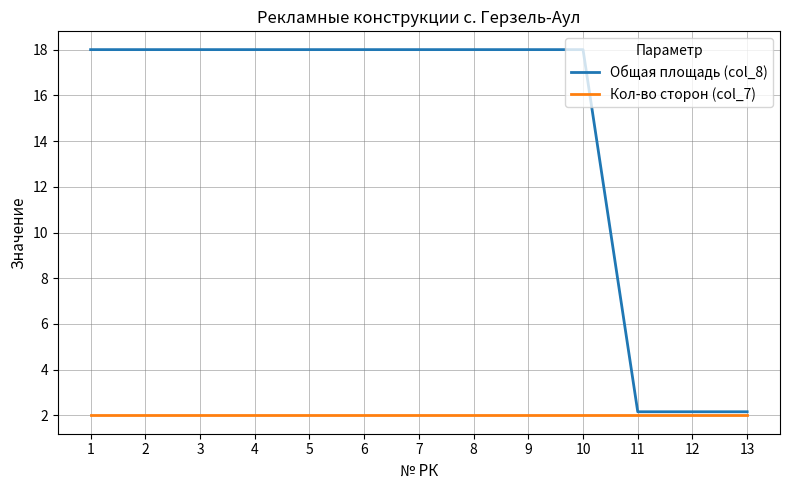

Reading left to right, transcribe all the data shown in this chart.

Общая площадь (col_8): 1=18.0	2=18.0	3=18.0	4=18.0	5=18.0	6=18.0	7=18.0	8=18.0	9=18.0	10=18.0	11=2.2	12=2.2	13=2.2
Кол-во сторон (col_7): 1=2.0	2=2.0	3=2.0	4=2.0	5=2.0	6=2.0	7=2.0	8=2.0	9=2.0	10=2.0	11=2.0	12=2.0	13=2.0